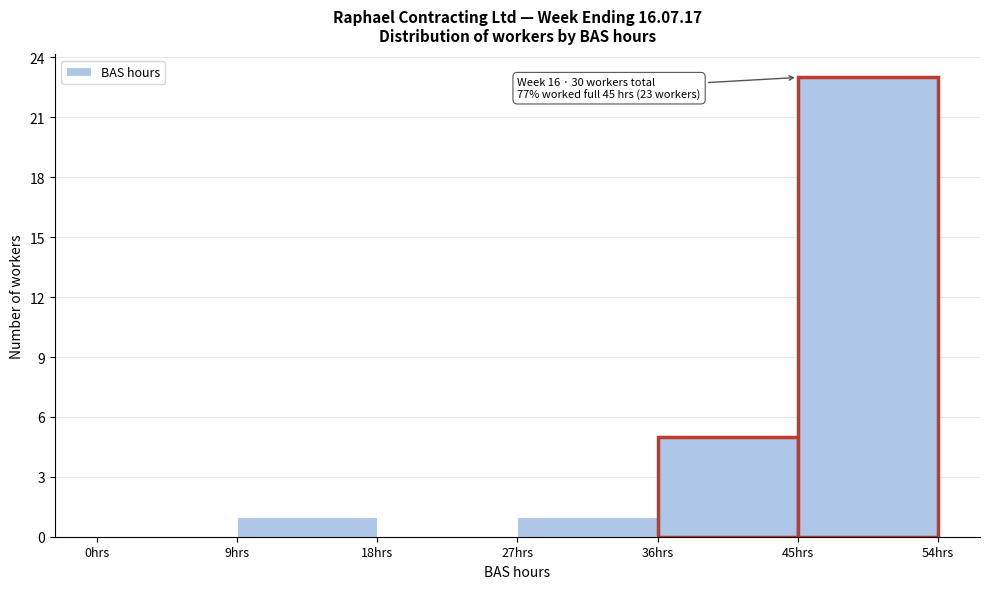

Over which range of the x-axis is the bar tallest?

45 to 54